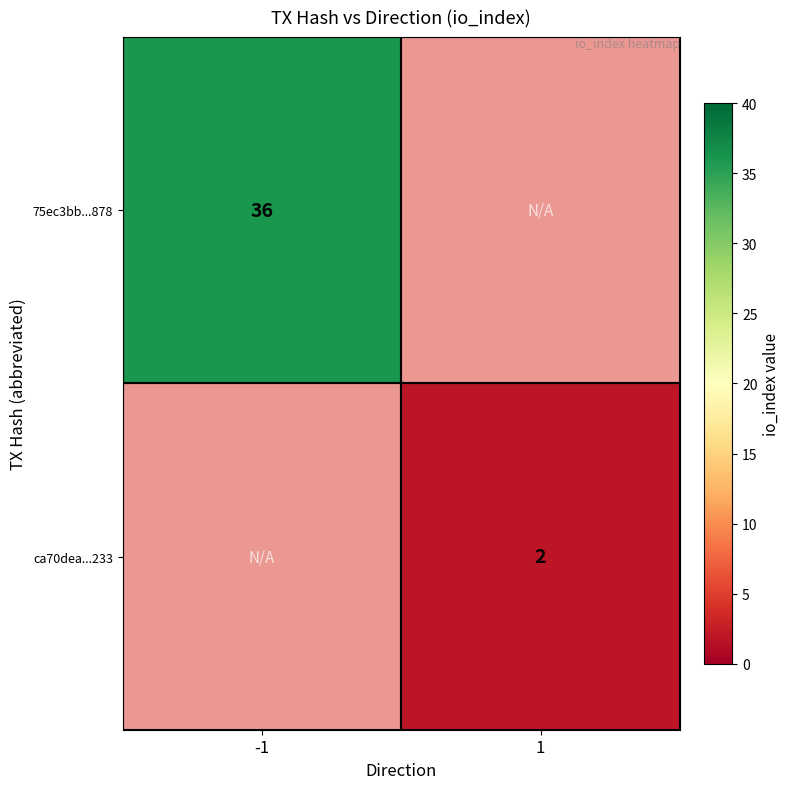

How many data points does each series have?

2